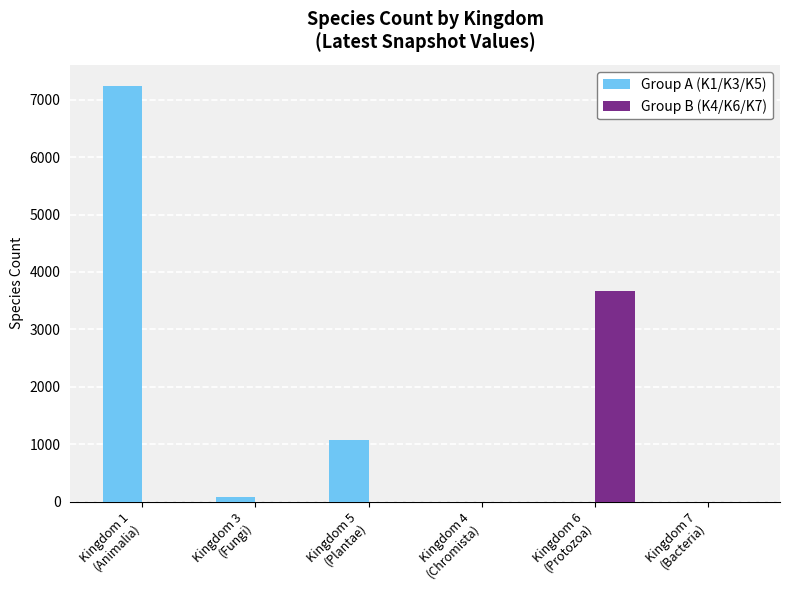

Which series has the largest total across all categories?

Group A (K1/K3/K5)